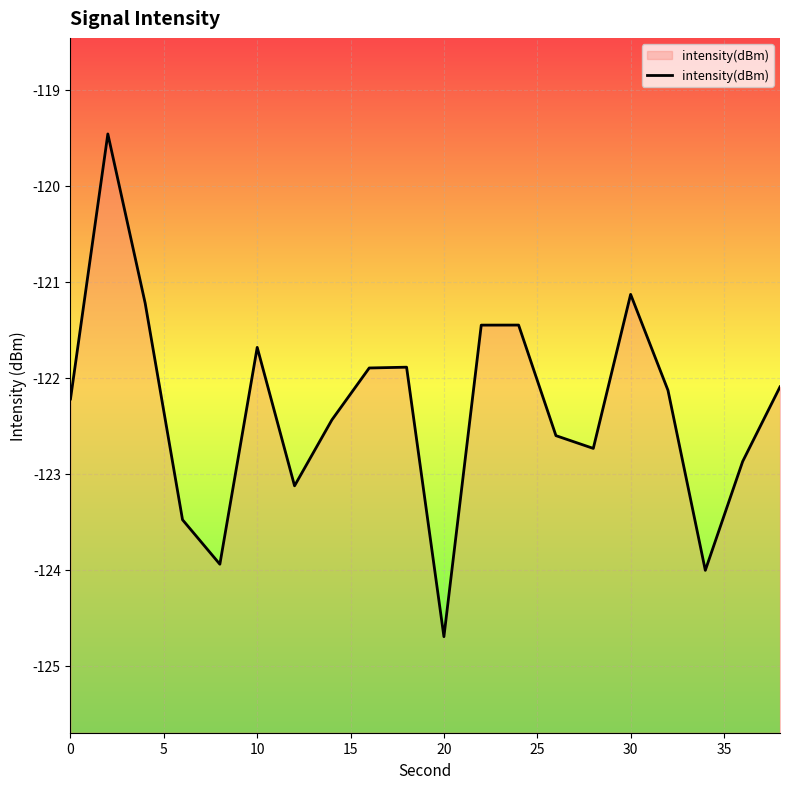

Read the value at 10.

-121.7